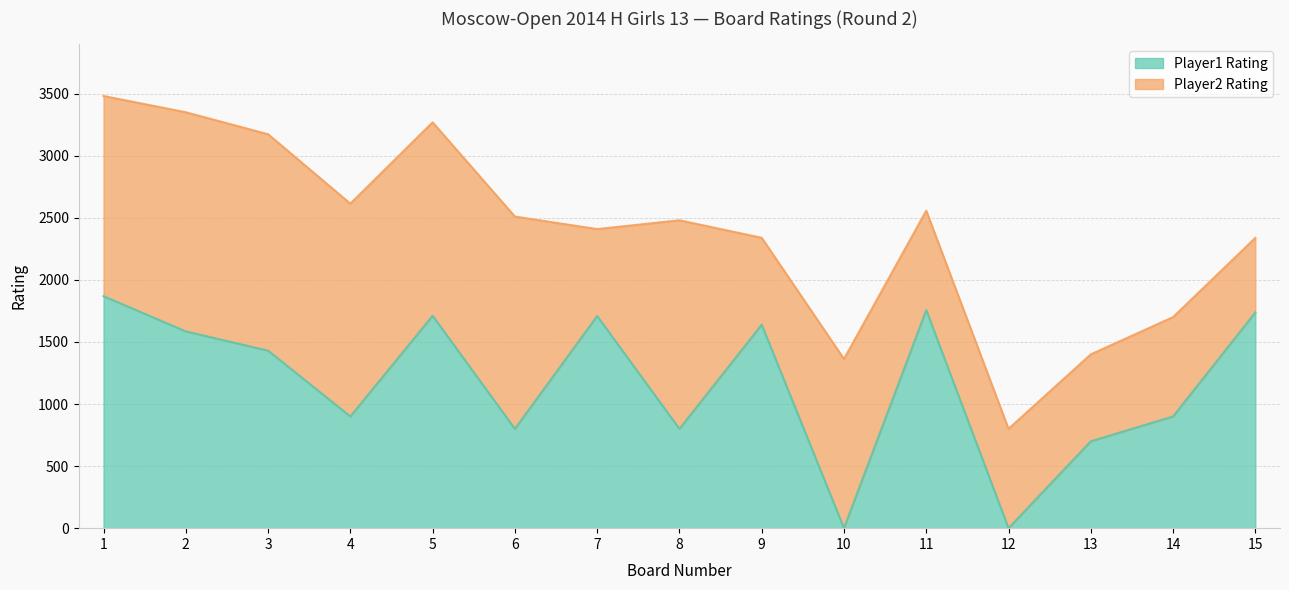

The chart shows a value of 2414 at 3. True or false?

False